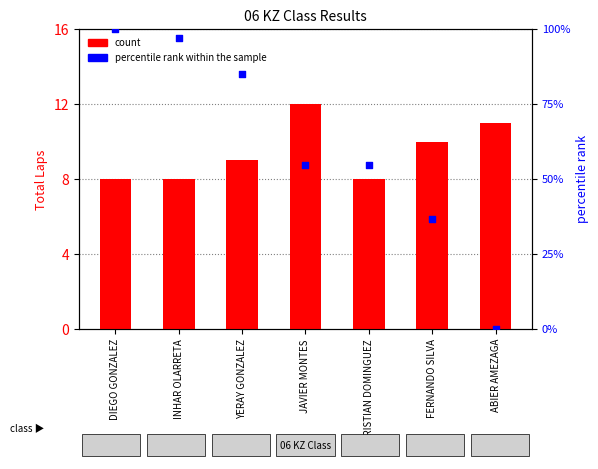

Which series contains the lowest Y value?

percentile rank within the sample